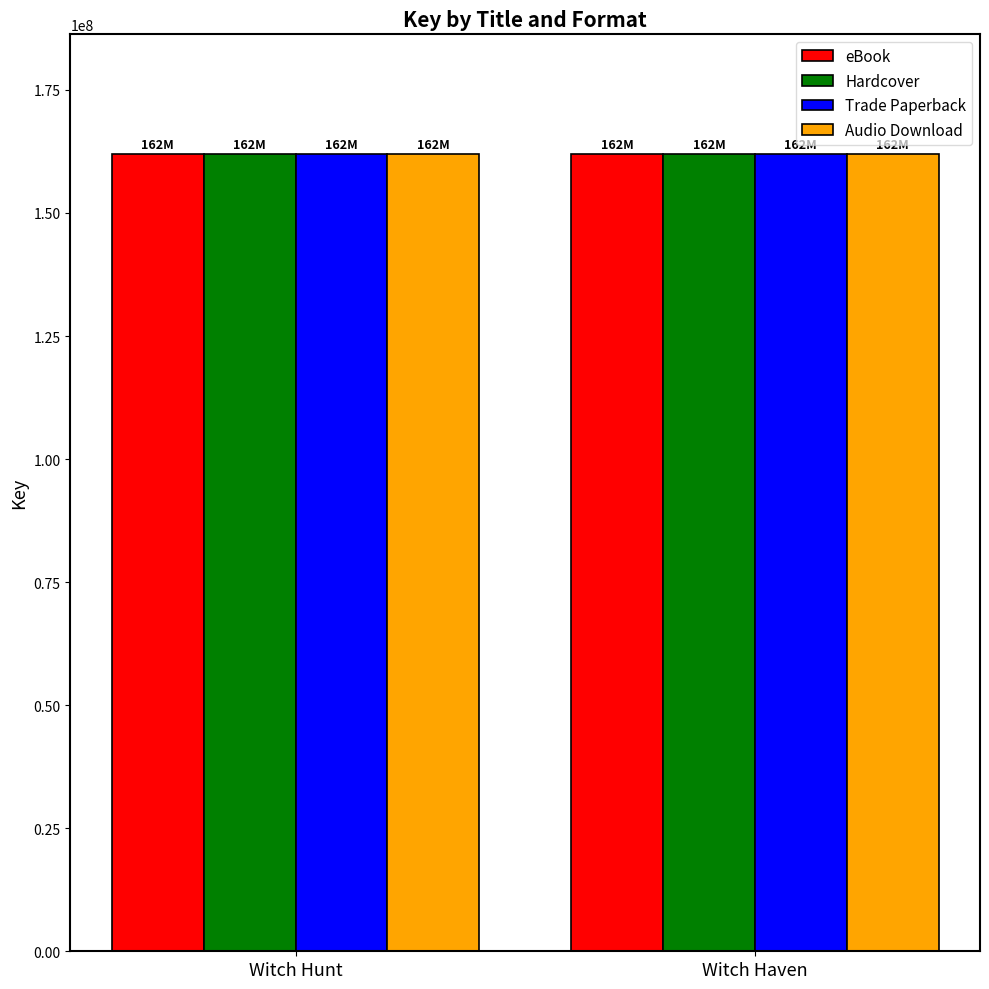

What position from the left is Witch Haven?

2